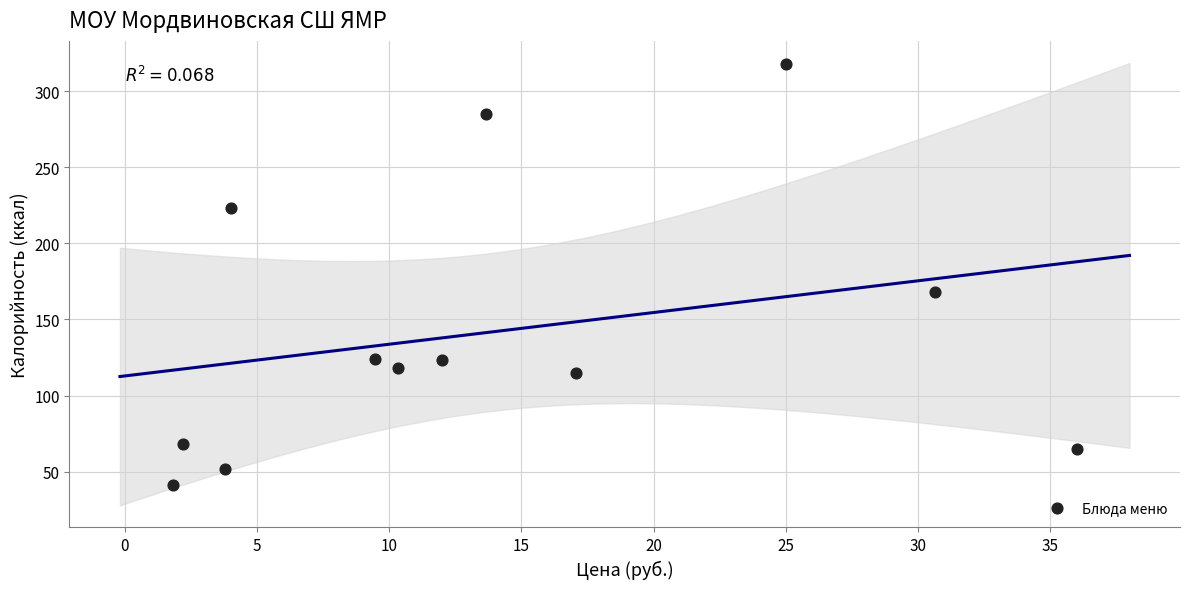

What Y value in the scatter plot is closest to 179?

168